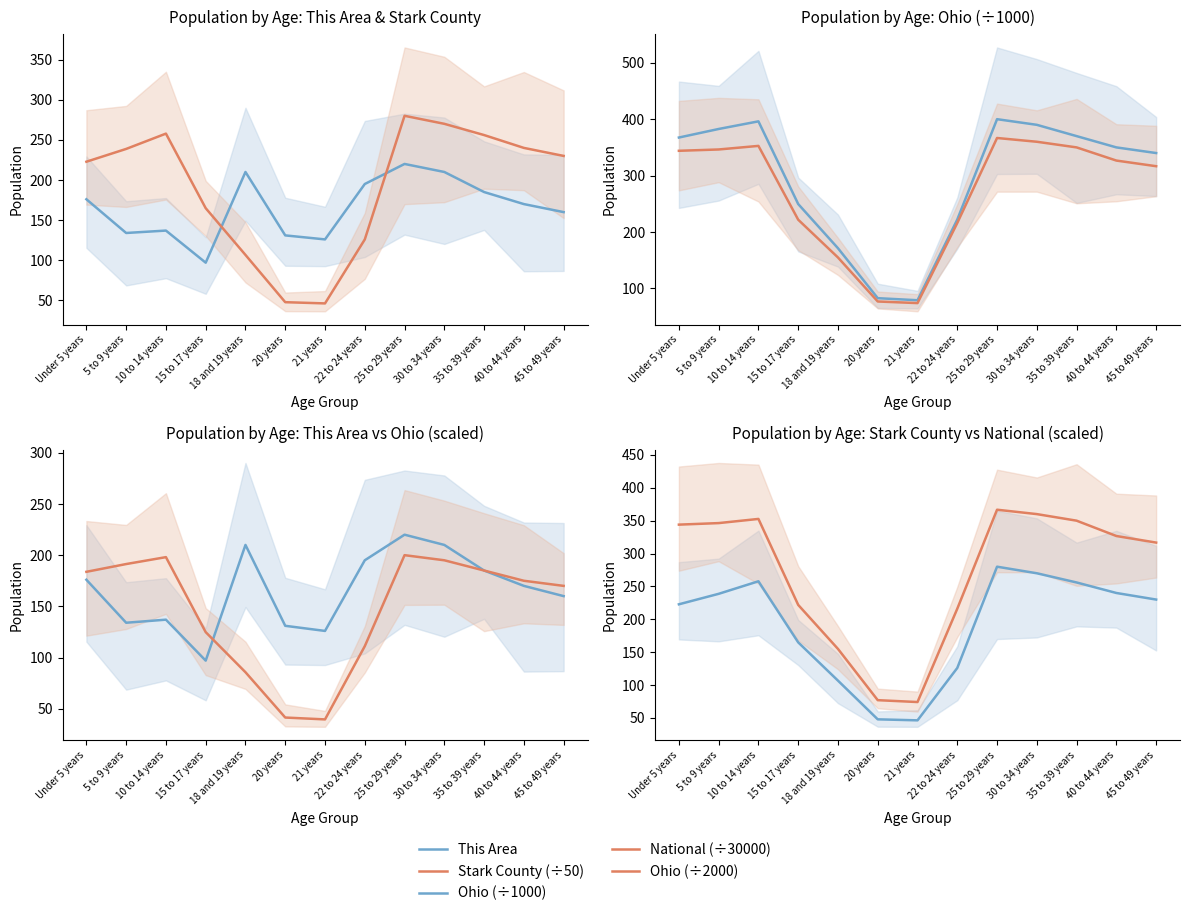

Where does the Stark County (÷50) series first go above 230?

5 to 9 years